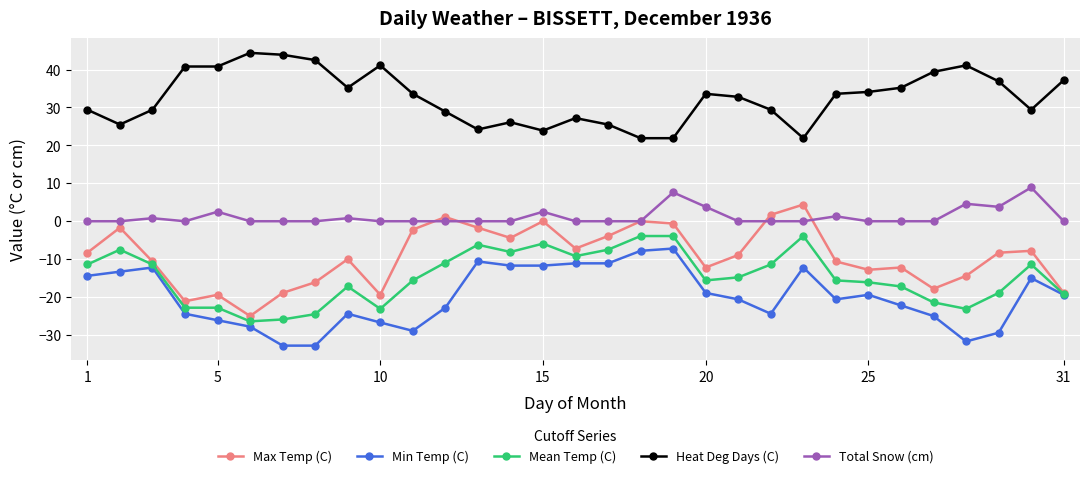

What is the minimum value for Mean Temp (C)?

-26.4